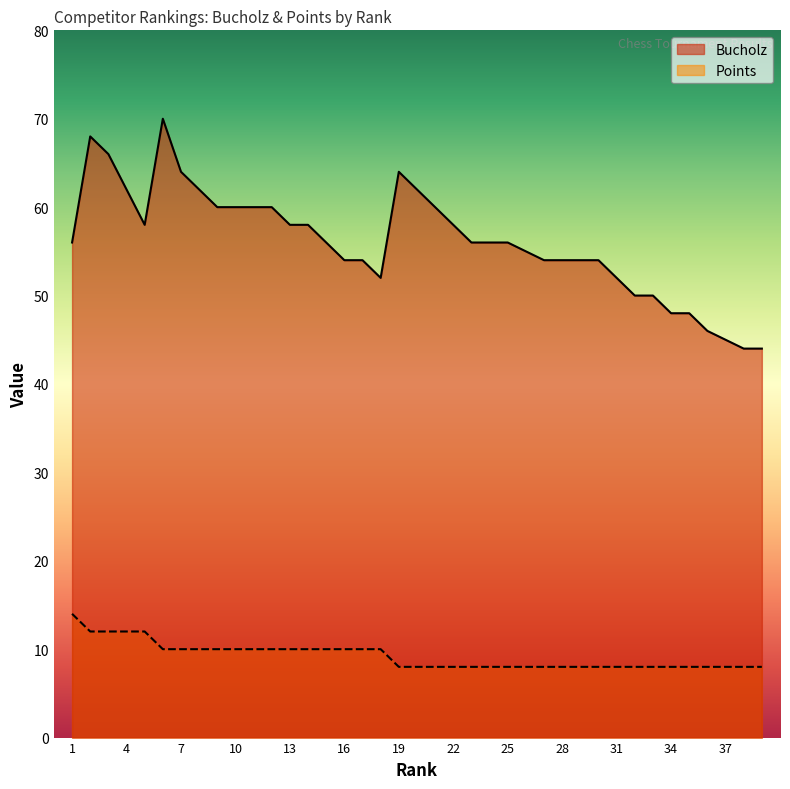

Rank the series by their average value, from highest to lowest.

Bucholz, Points